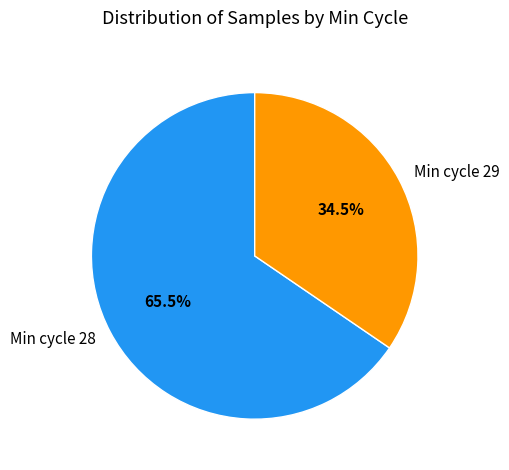

Is there a majority slice in this chart?

Yes